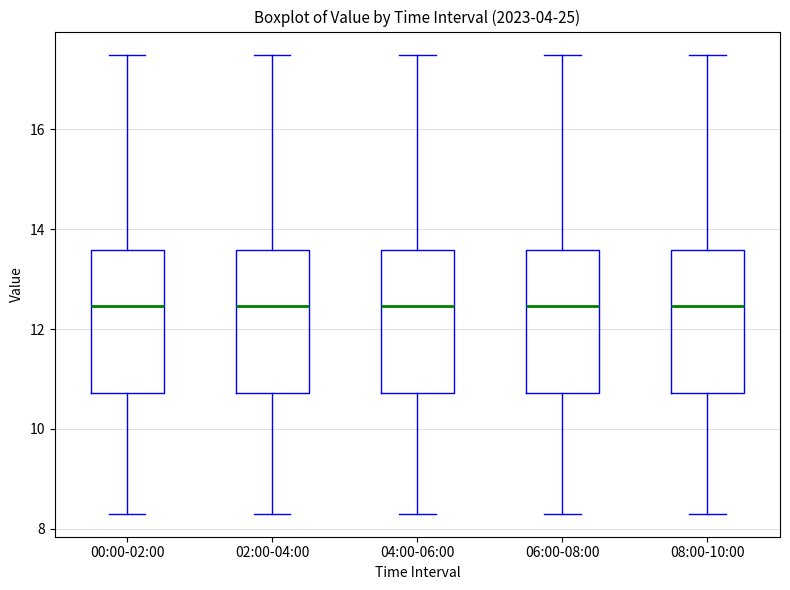

Where does the upper whisker of the box for 02:00-04:00 end on the y-axis? The values are not printed on the chart, so give them approximately, as read against the axis.

17.6